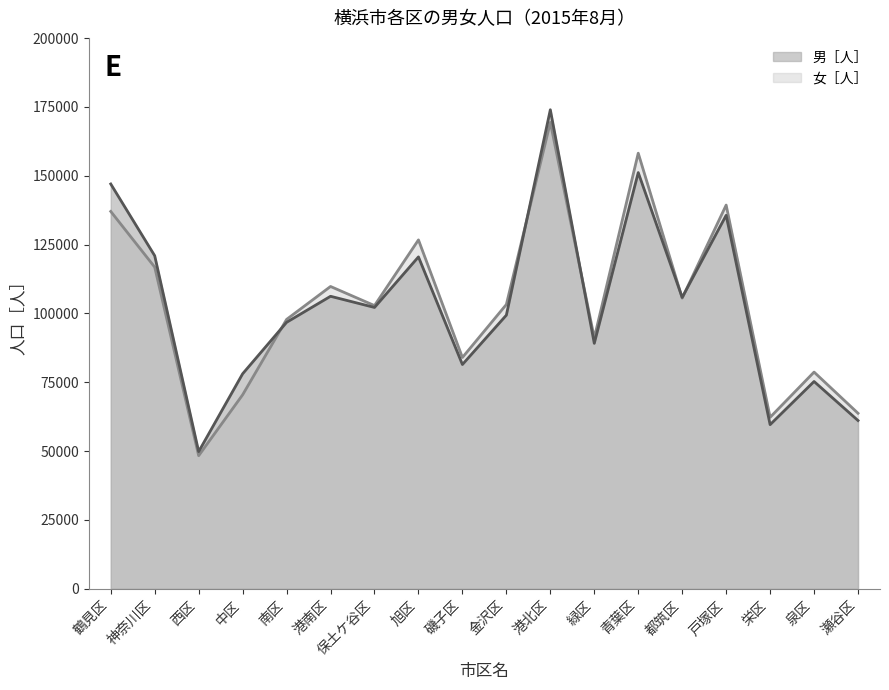

At which label is 女［人］ closest to 108856?

港南区